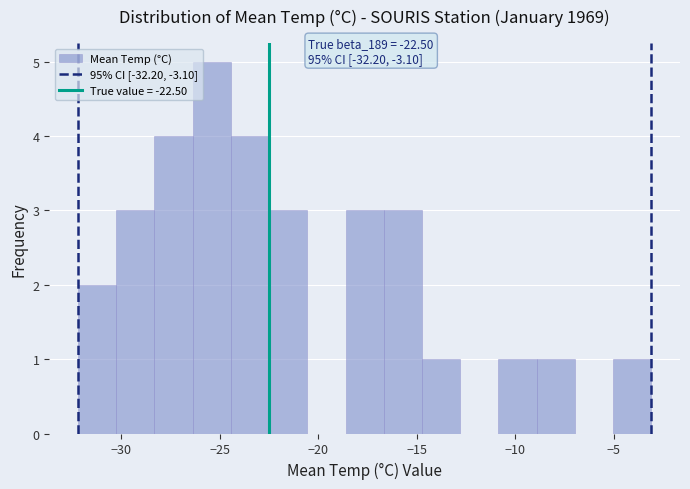

Read against the x-axis, roughly where is the centre of the tallest bar?

-25.5